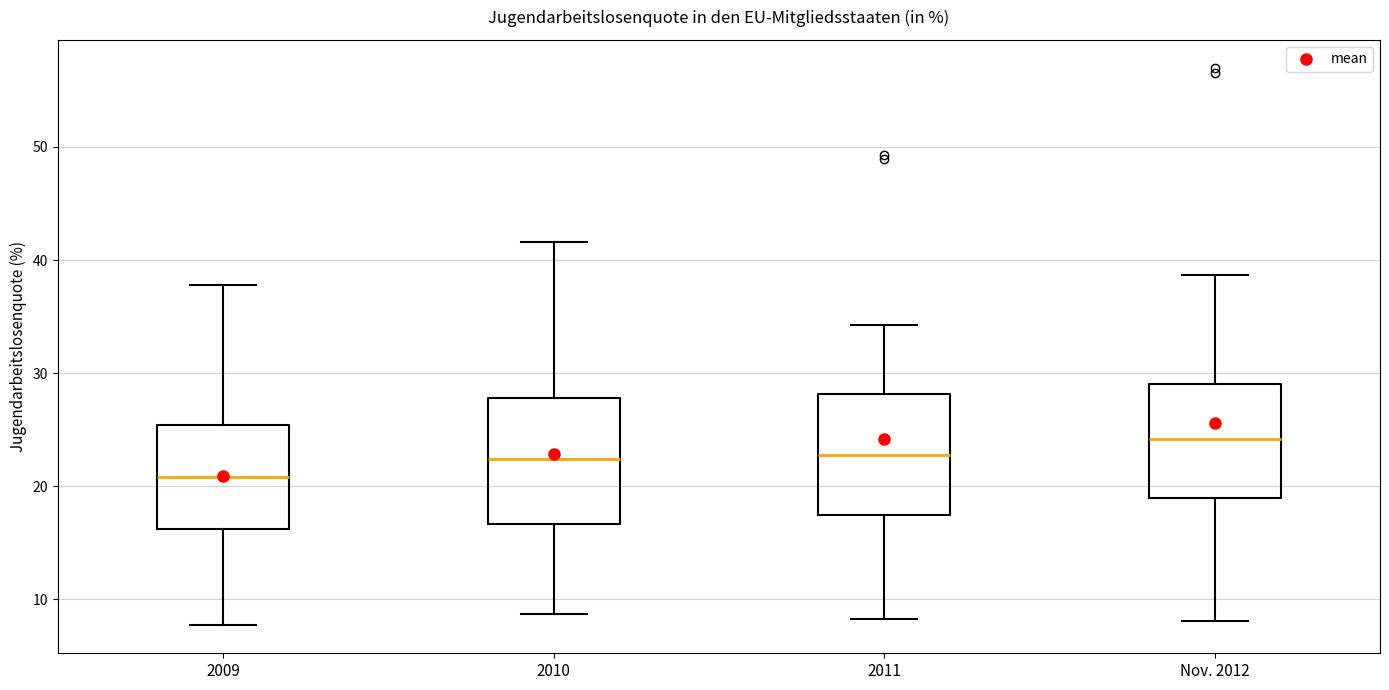

Reading left to right, read every box against the y-axis: the position of its median line, the range the box covers, and the ends of its whiskers. The values are not printed on the chart, so give them approximately, as read against the axis.

2009: median 21, box 16 to 25, whiskers 8 to 38
2010: median 22, box 17 to 28, whiskers 9 to 42
2011: median 23, box 18 to 28, whiskers 8 to 34
Nov. 2012: median 24, box 19 to 29, whiskers 8 to 39